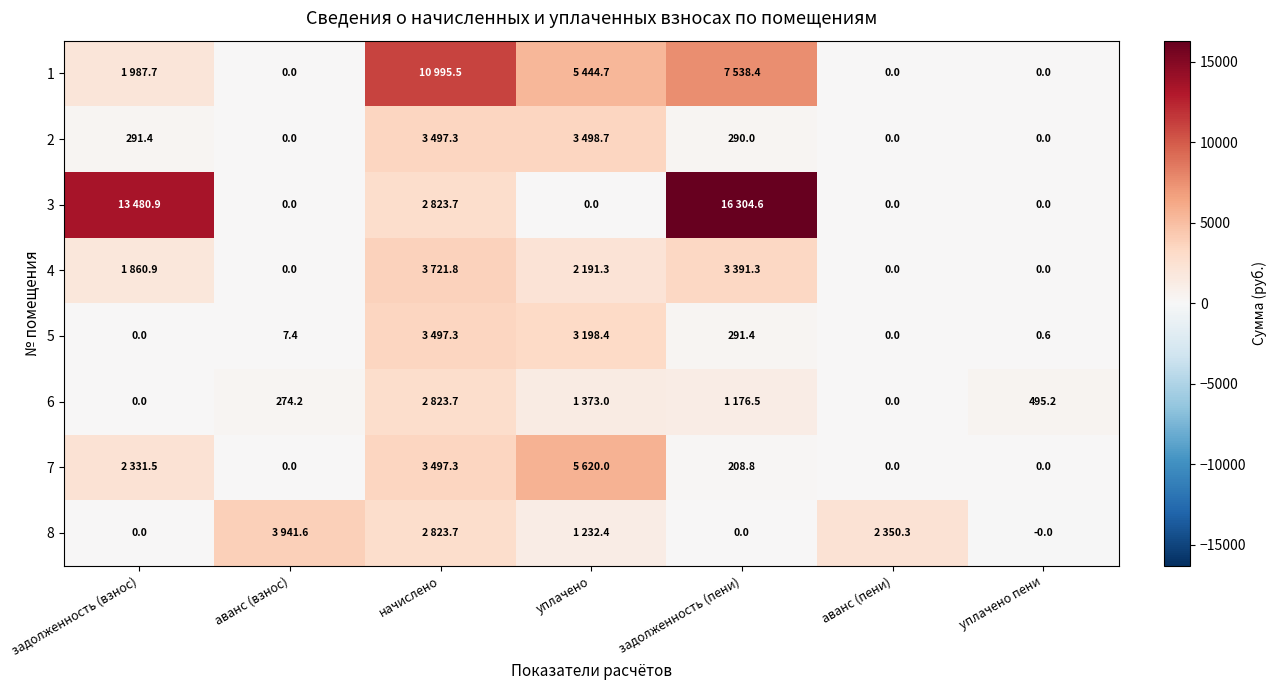

Between задолженность (взнос) and задолженность (пени), which series saw the biggest shift?

1